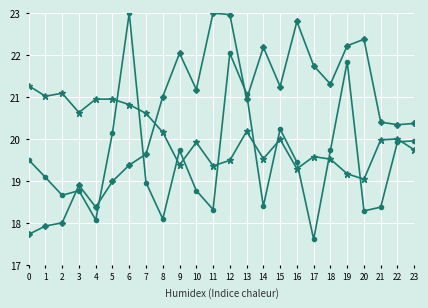

What is the smallest value displayed?

17.0